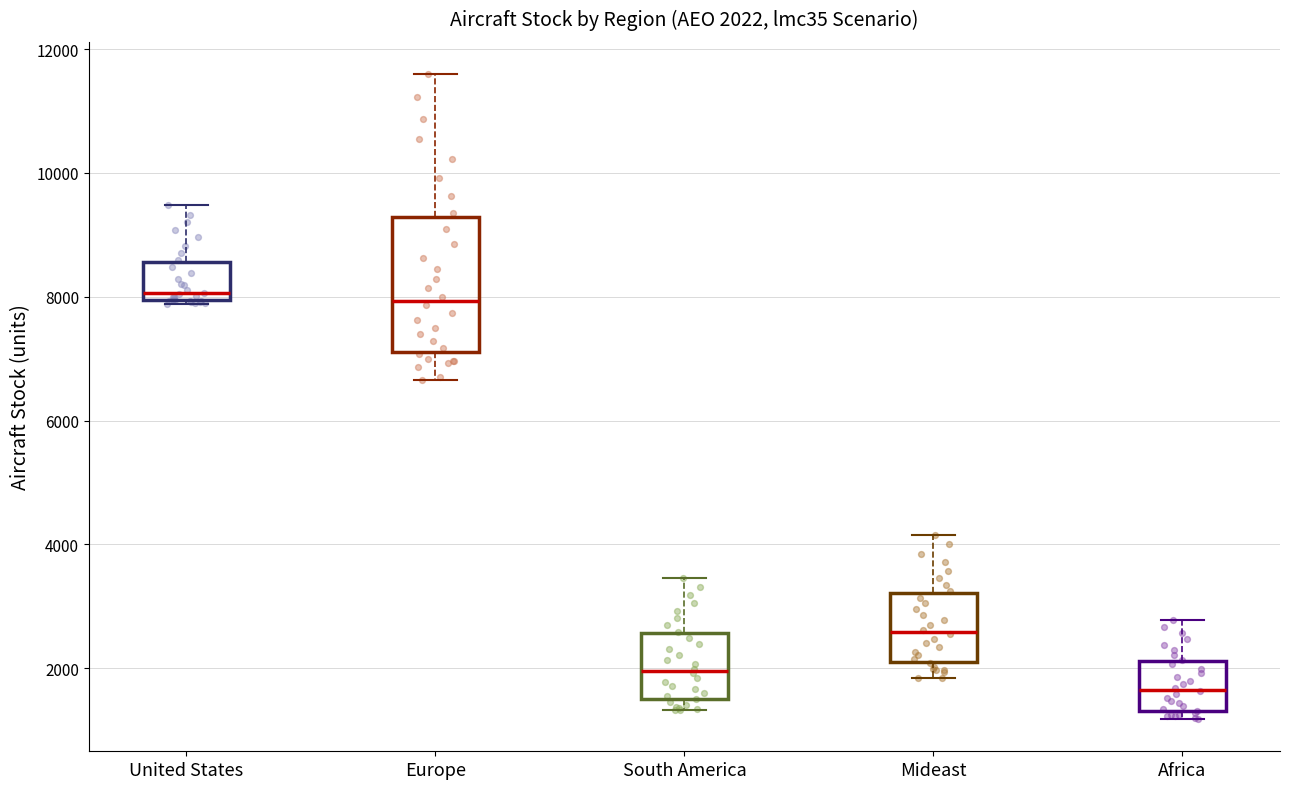

Which box is the tallest, from its lower edge to its upper edge?

Europe